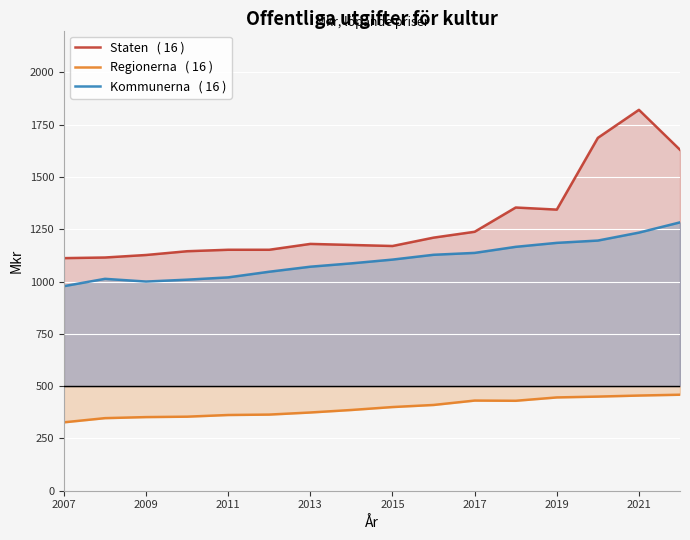

Which category has the lowest value in the Kommunerna series?

2007